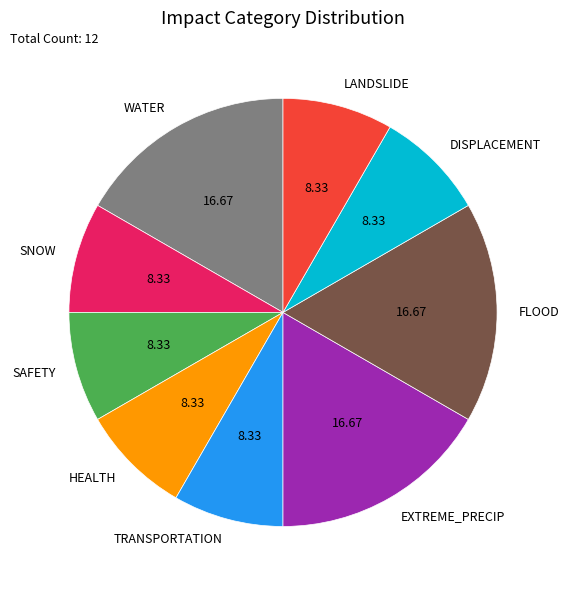

Combined, do WATER and SNOW account for over 50%?

No